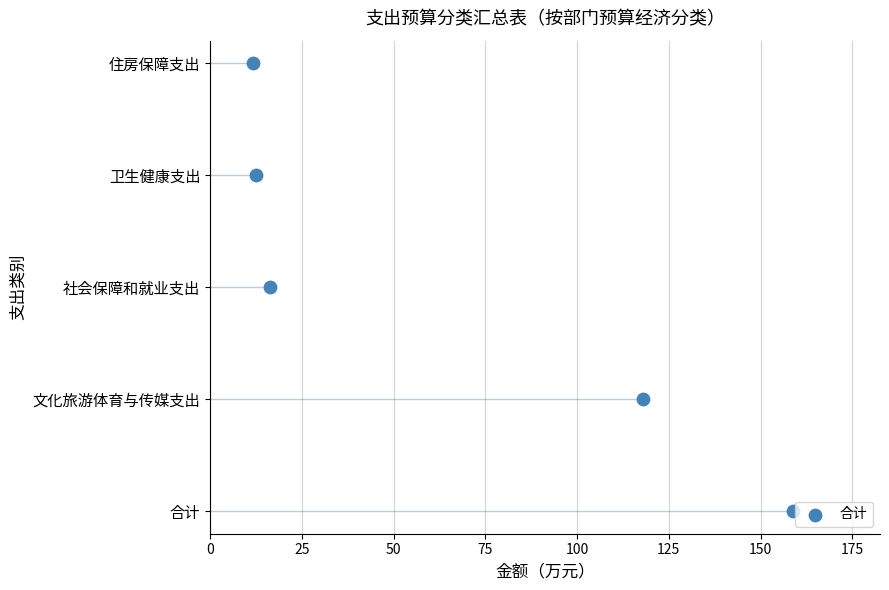

What is the change in value from 50 to 75?

+1